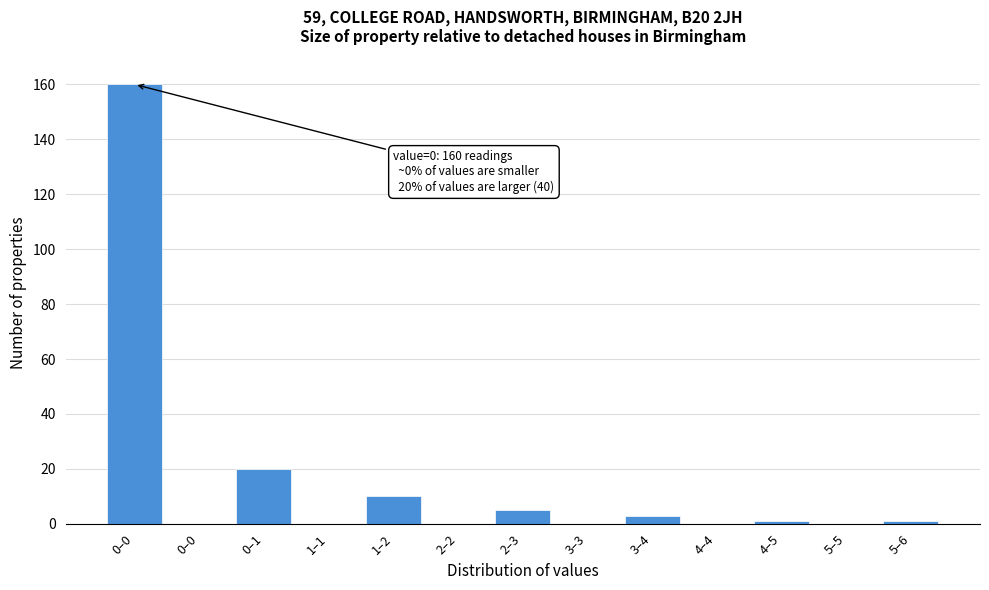

Are the bars horizontal?

No